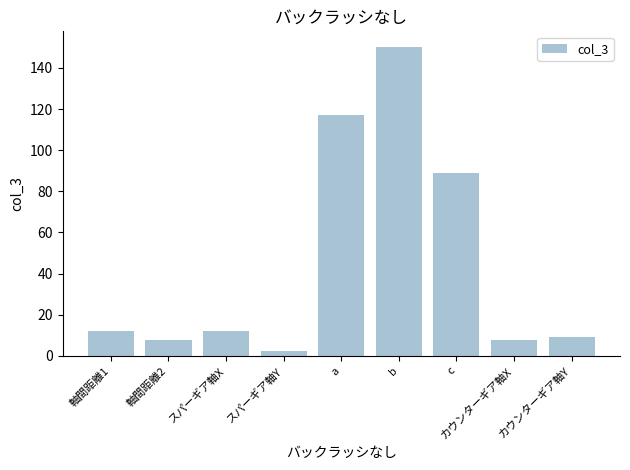

What is the sum of the values at スパーギア軸X and c?

101.0